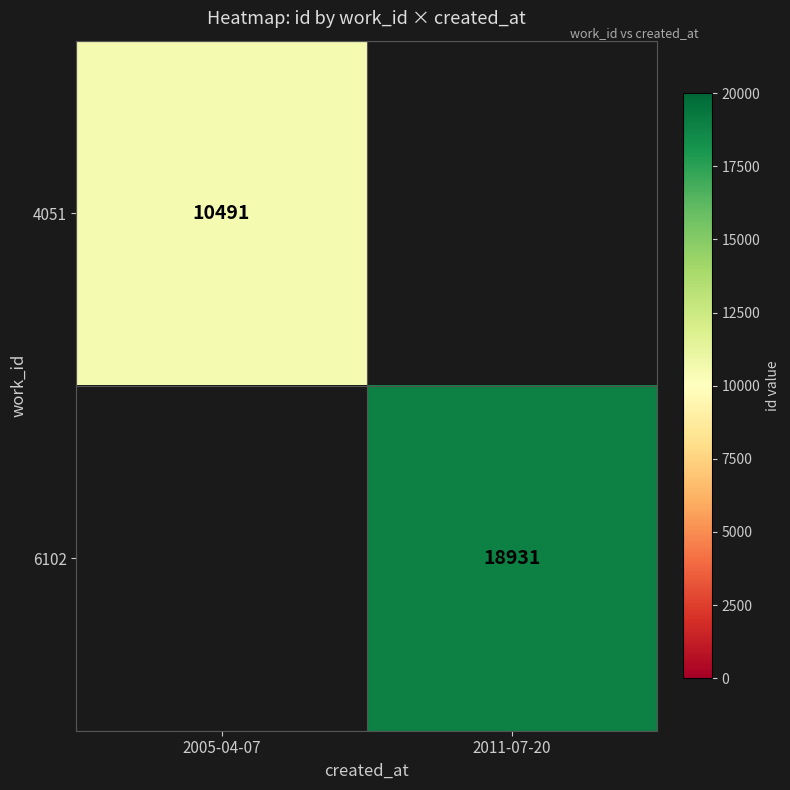

The 6102 series shows 9967 at 2011-07-20. True or false?

False